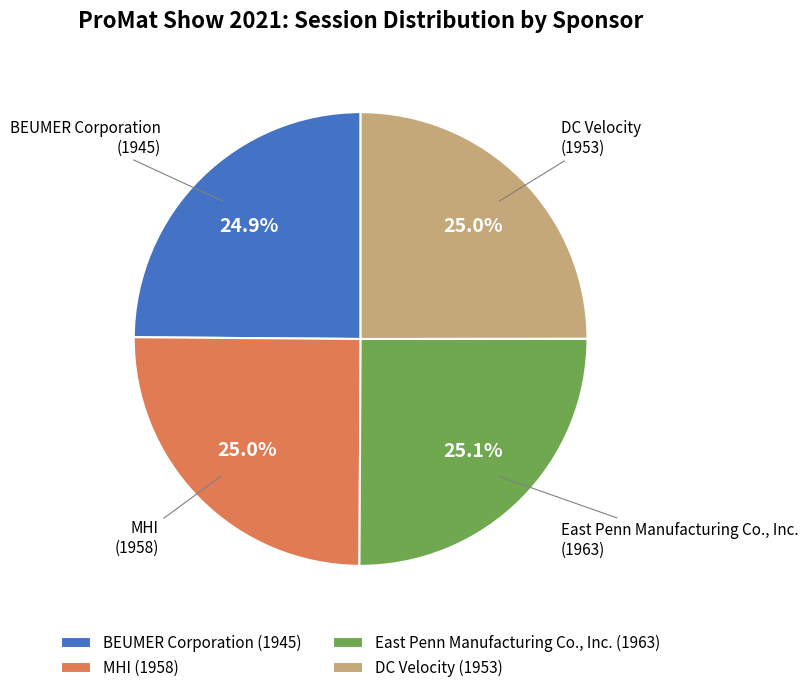

Is there a majority slice in this chart?

No